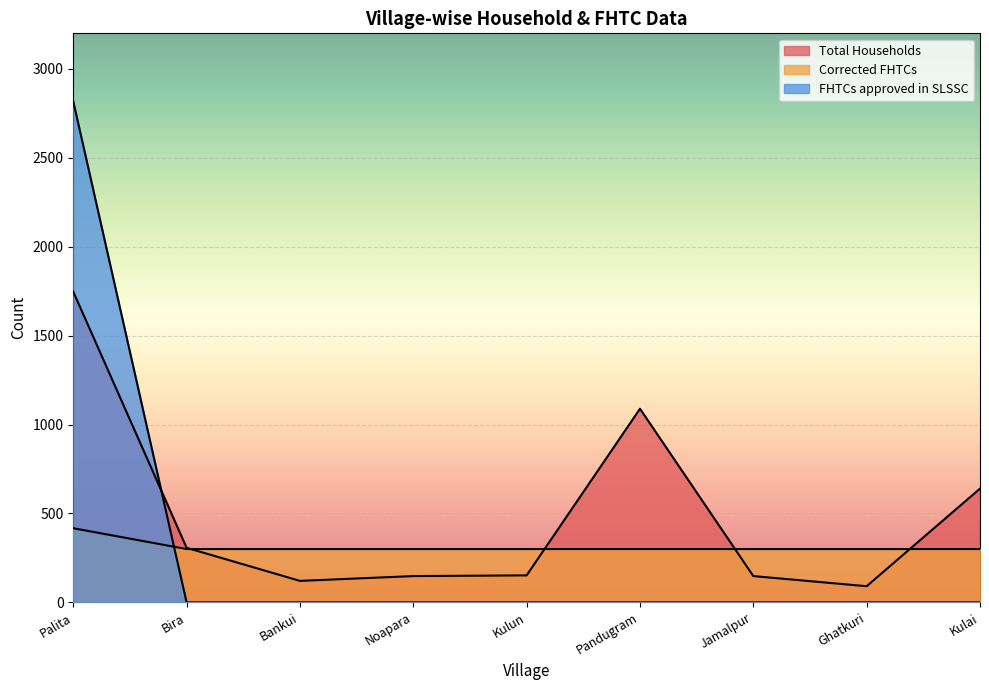

At which category does Total Households reach its first local peak?

Pandugram